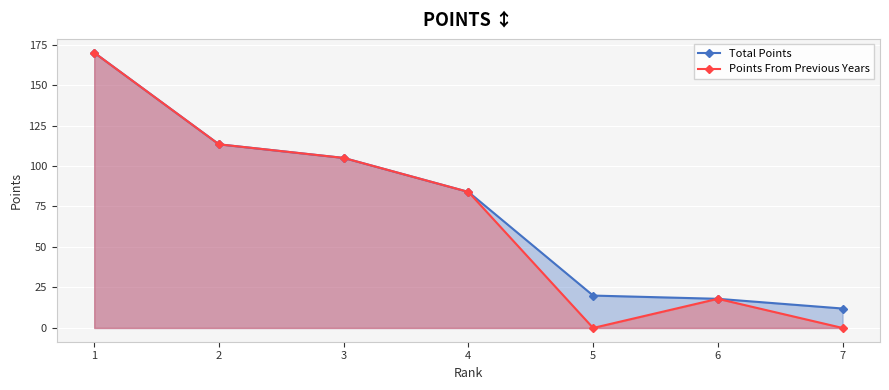

Rank the series by their maximum value, from highest to lowest.

Total Points, Points From Previous Years